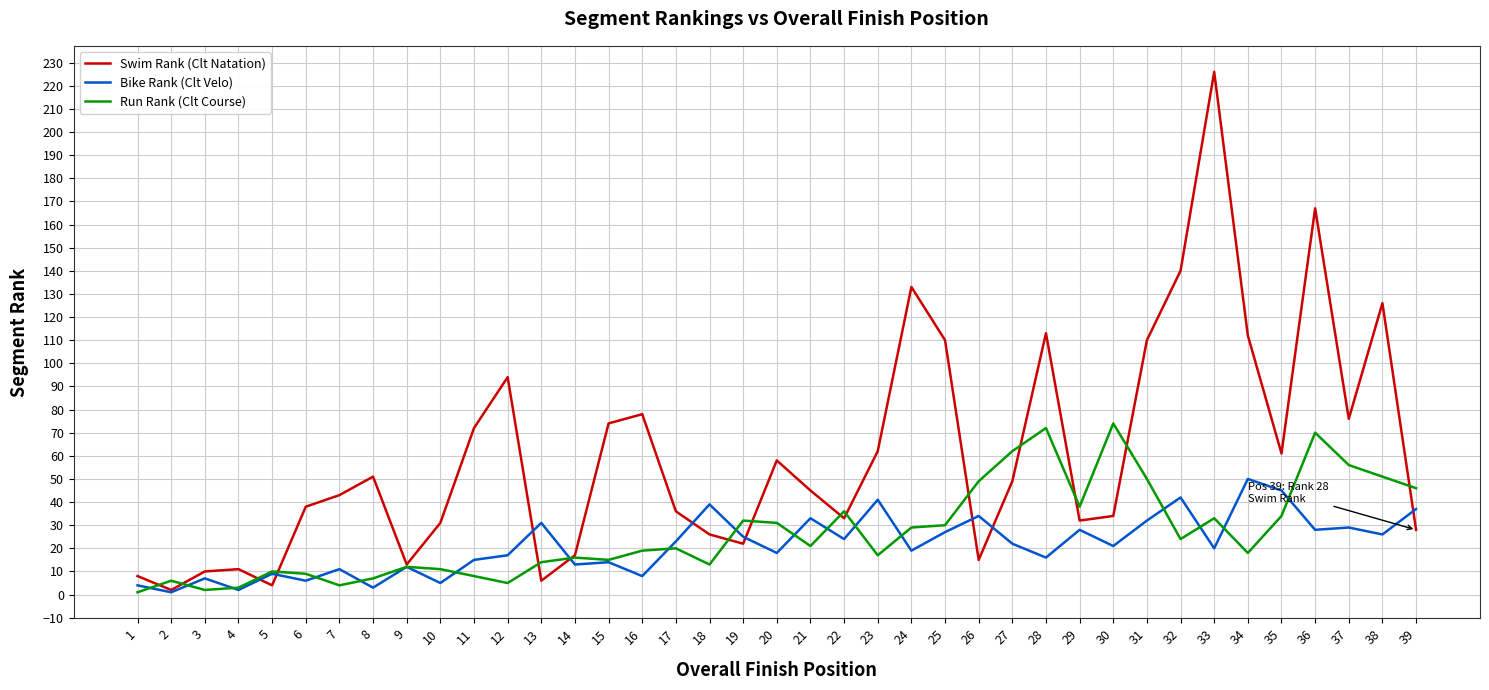

The Run Rank (Clt Course) series shows 8 at 11. True or false?

True